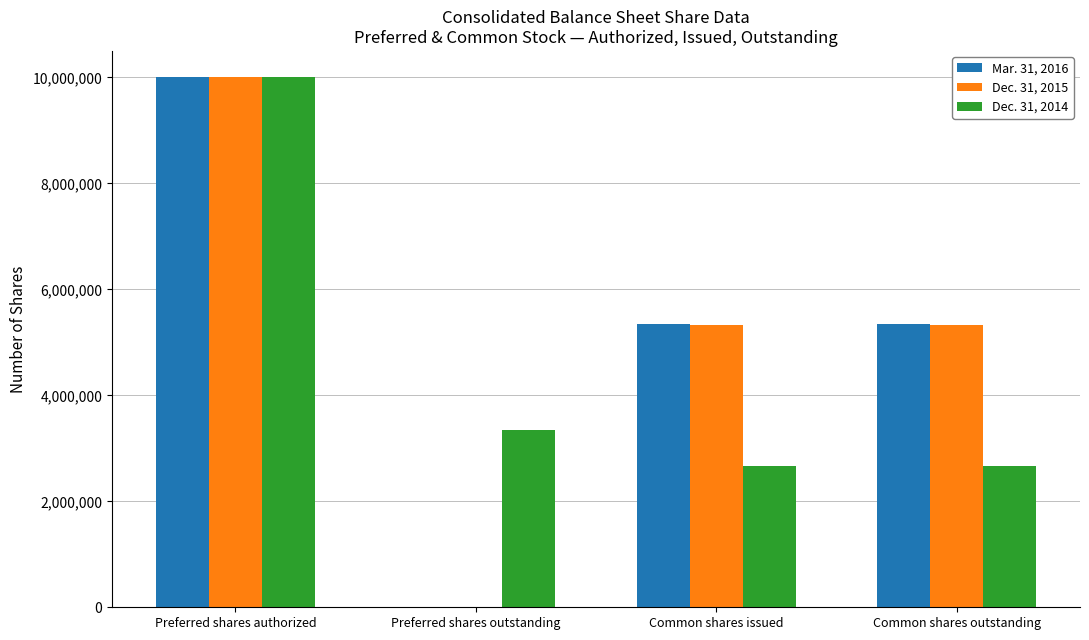

How many series are shown in this chart?

3